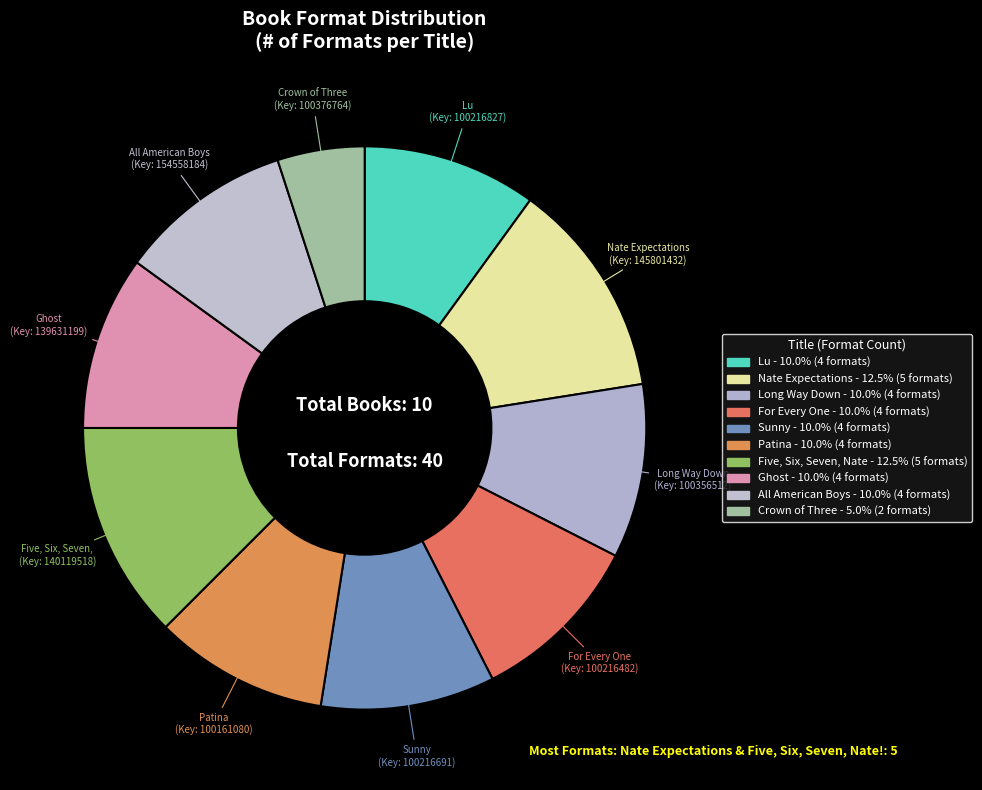

How many slices are in this pie chart?

10